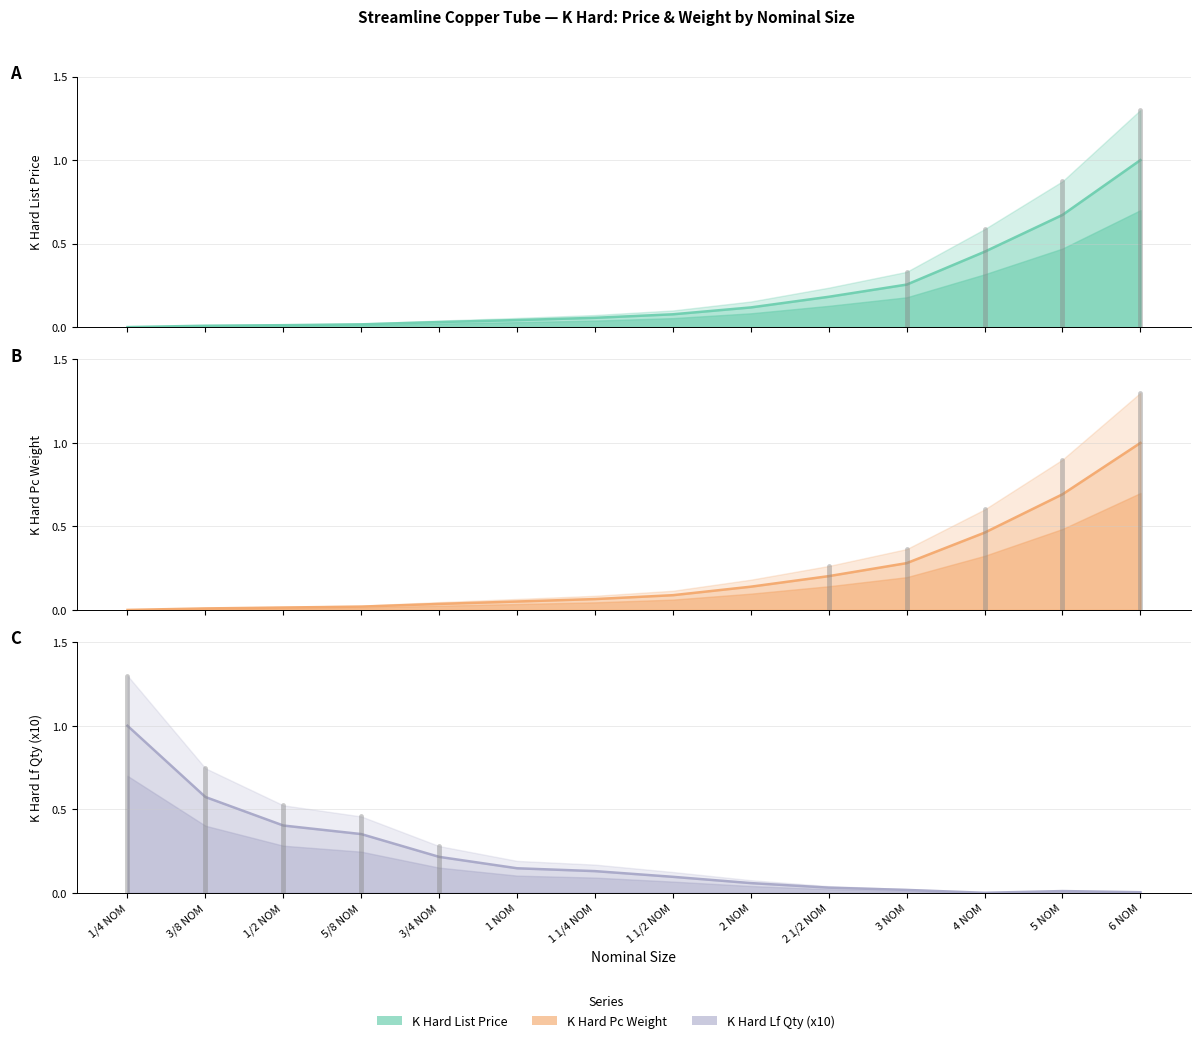

Which series has the widest spread of values?

K Hard Lf Qty (x10)